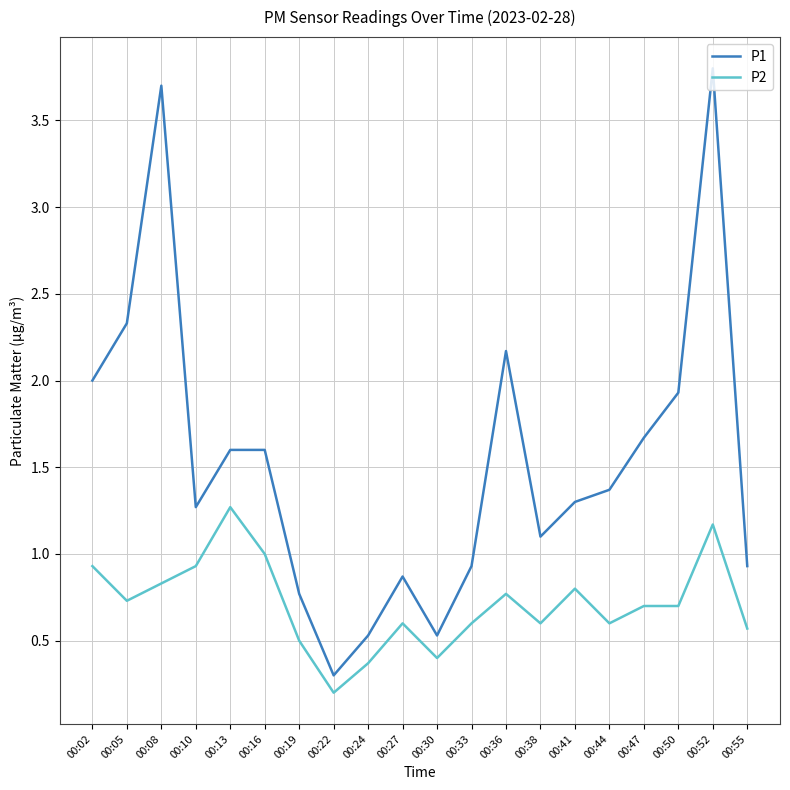

Which category has the highest value across all series?

00:52